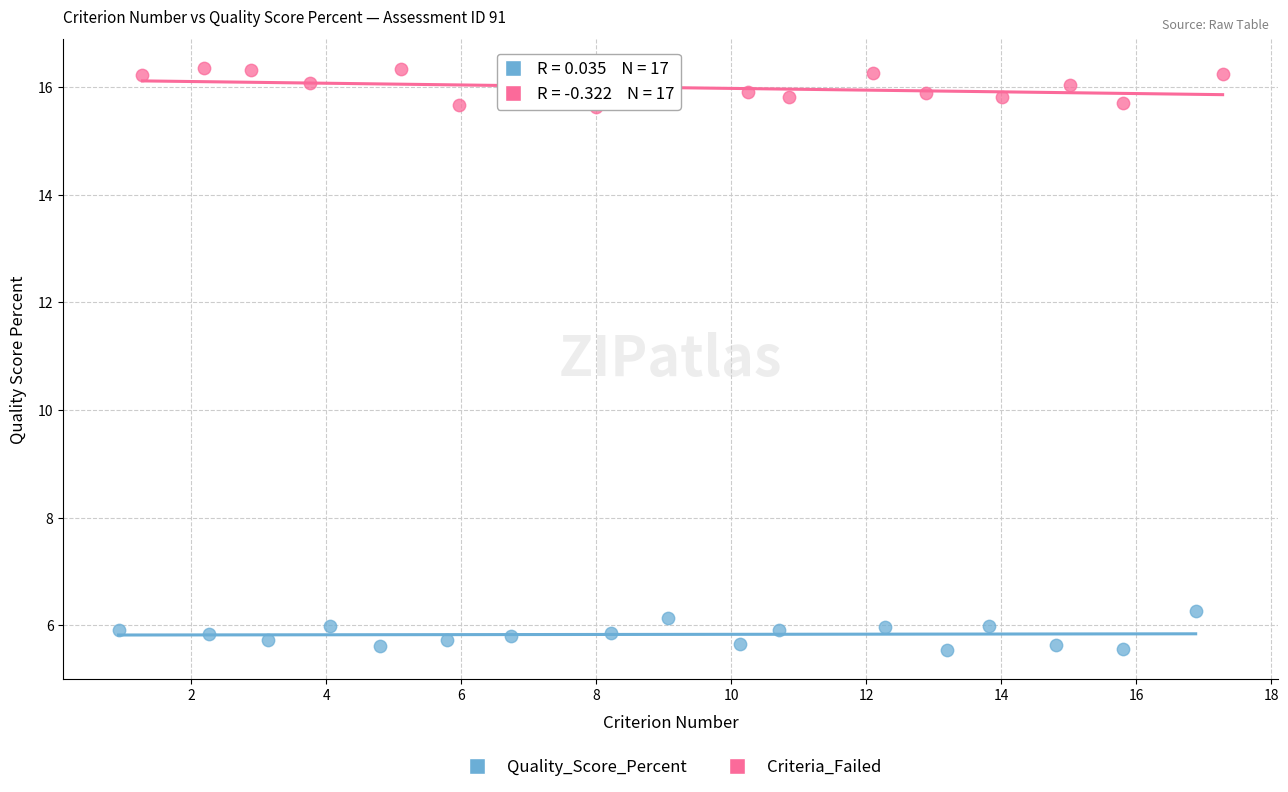

Which series contains the highest Y value?

Criteria_Failed